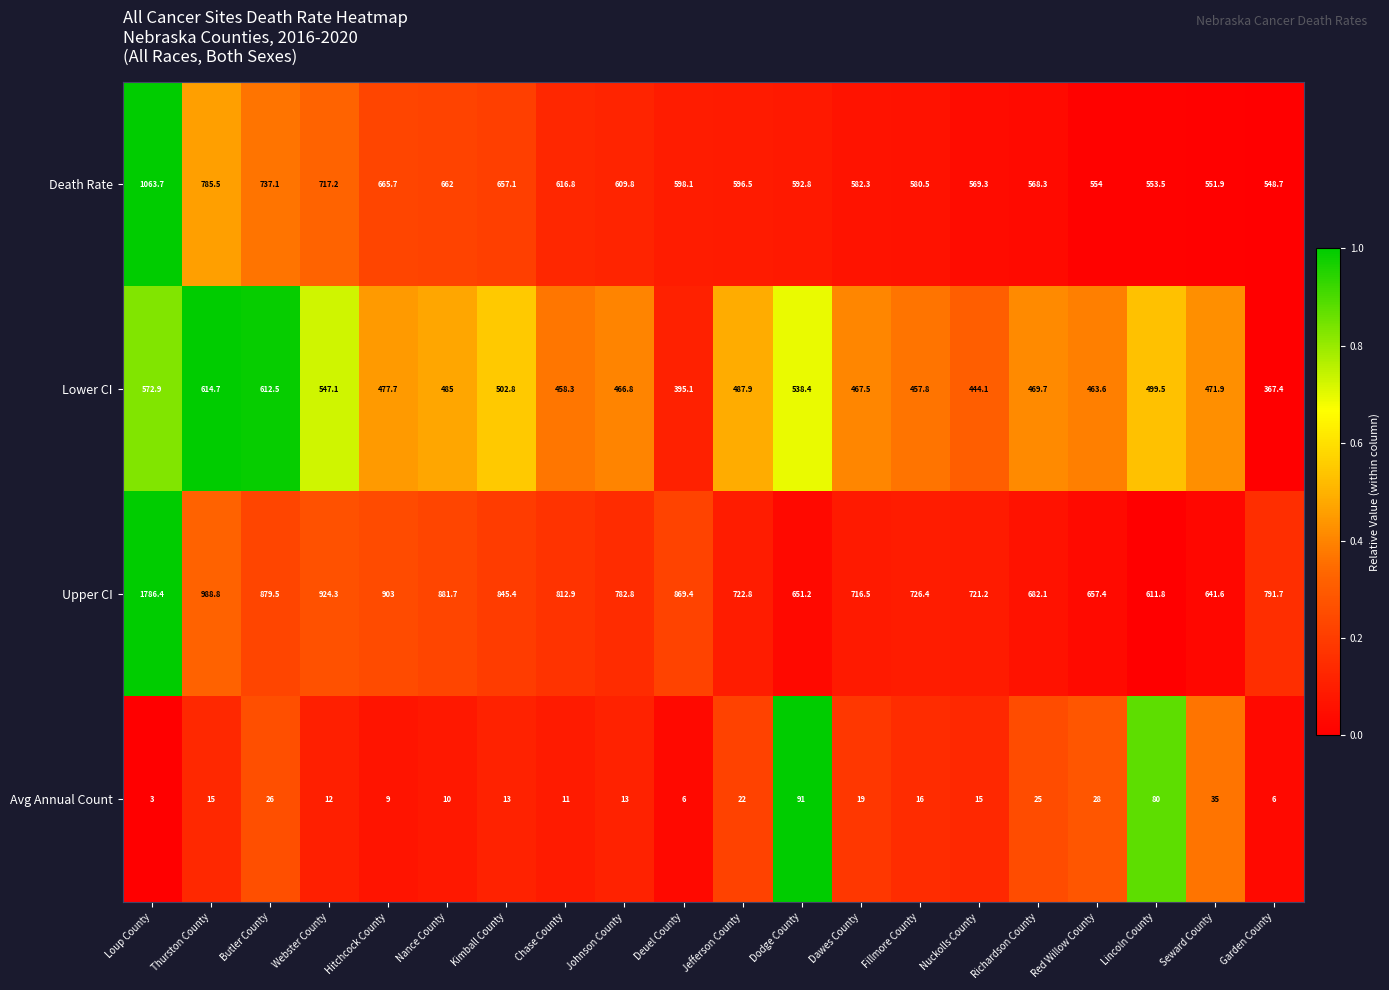

Is the value of Avg Annual Count at Fillmore County greater than the value of Upper CI at Nance County?

No